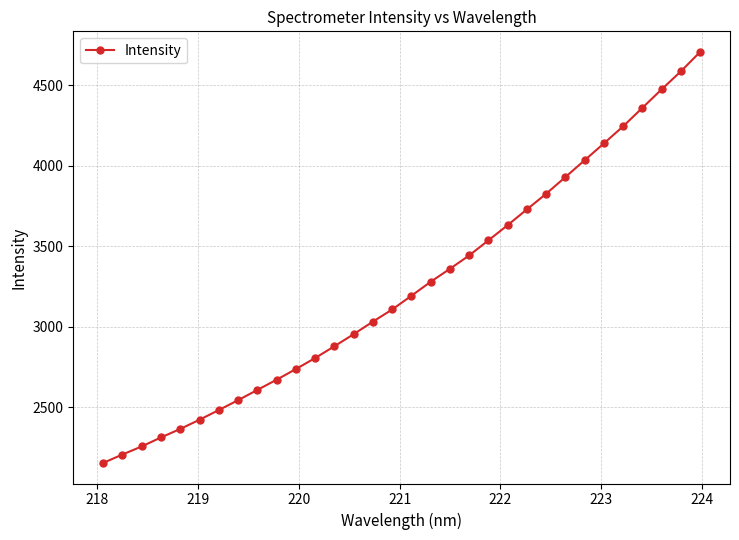

What is the value of the 24th point from the left?

3827.0